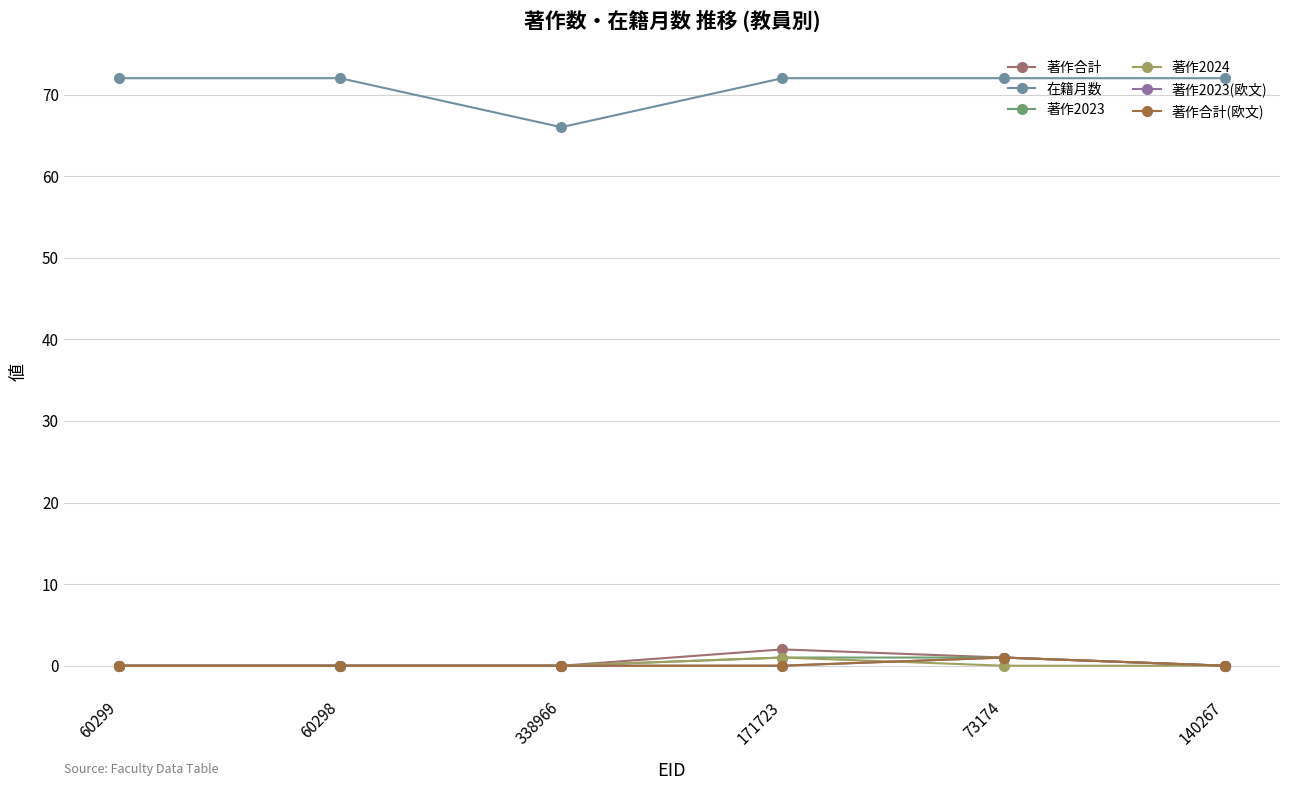

Does the chart have visible grid lines?

Yes